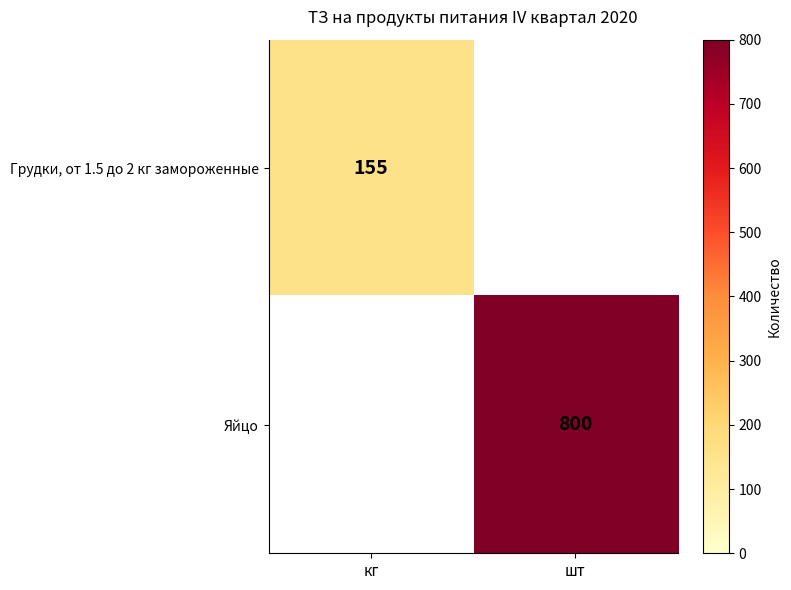

The Яйцо series shows 800 at шт. True or false?

True